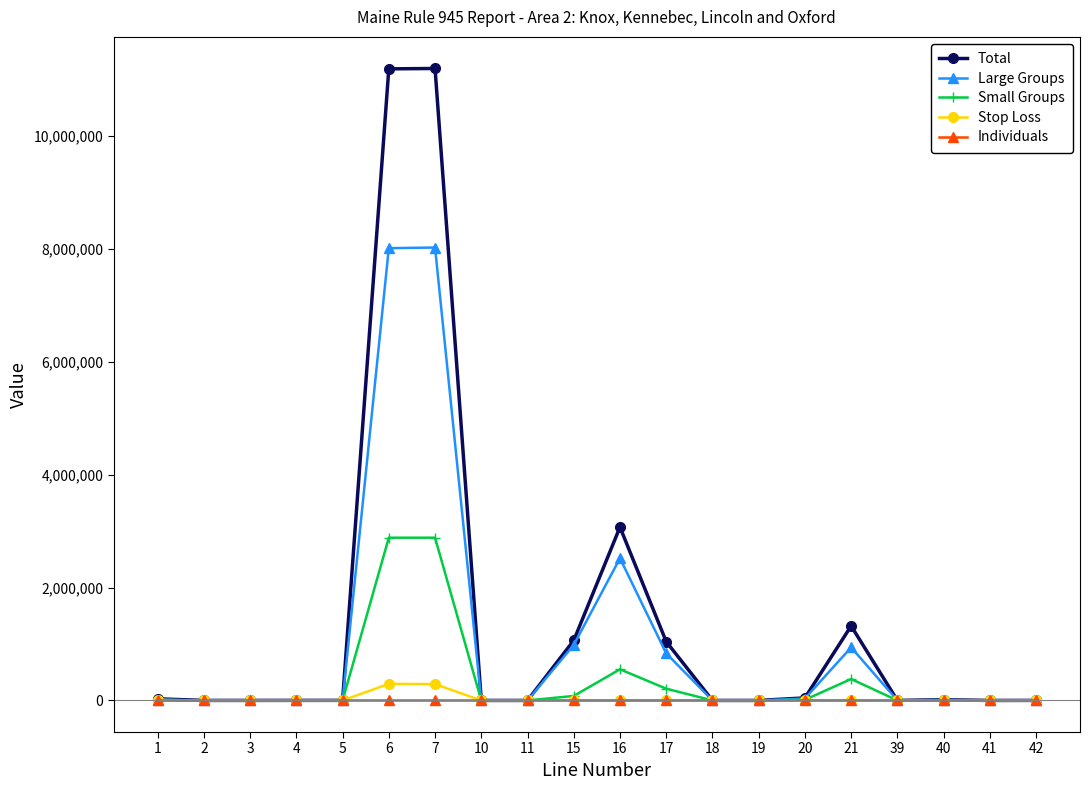

The value of Total at 21 is 2292405.0. True or false?

False